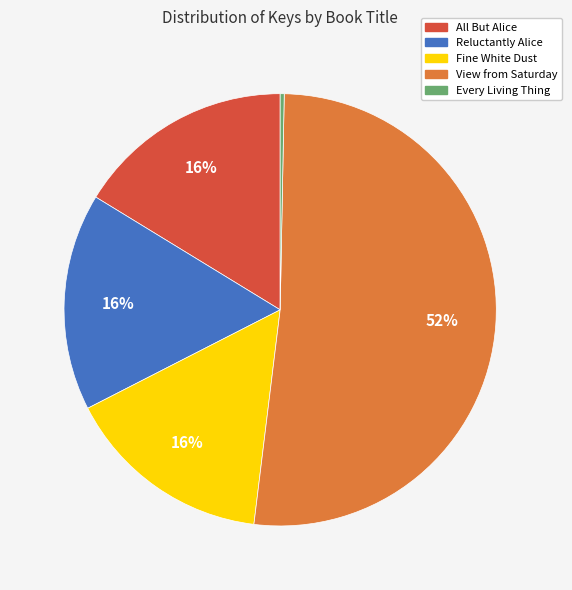

Which category accounts for the majority?

View from Saturday